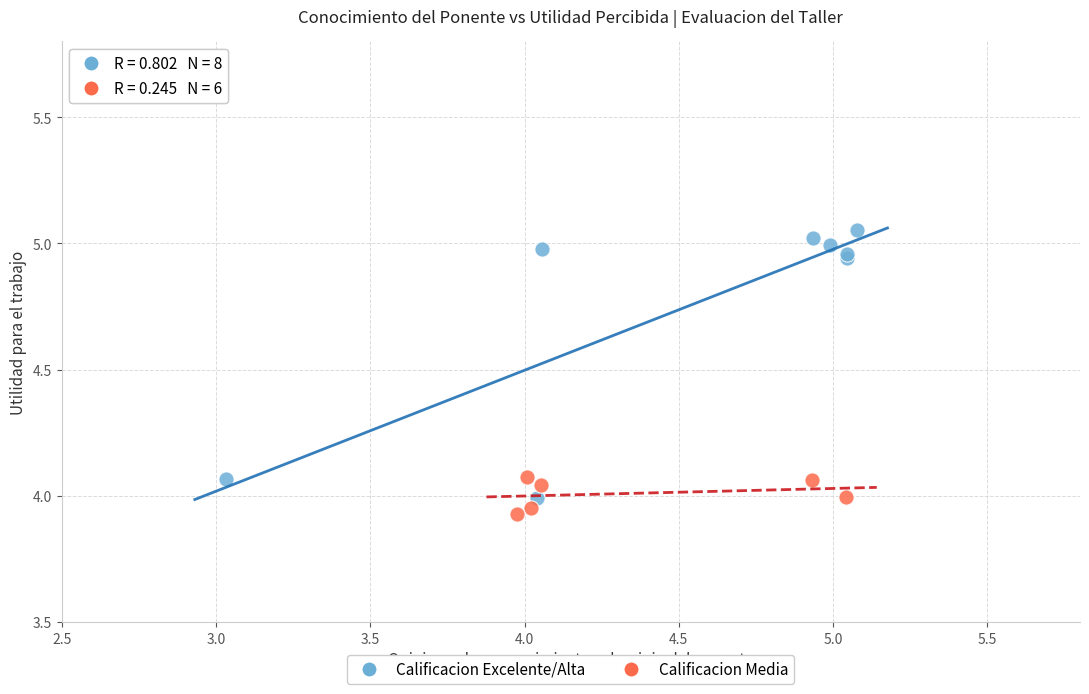

Which series reaches the maximum Y coordinate?

Calificacion Excelente/Alta